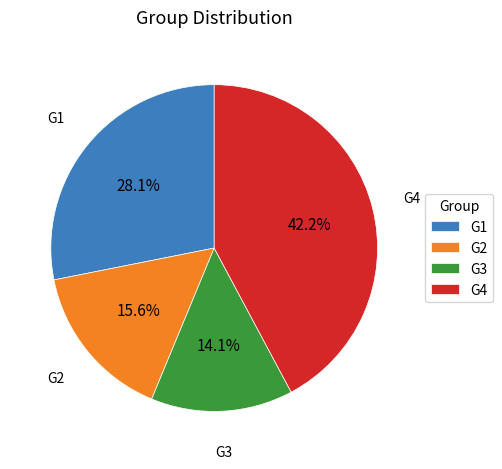

Is there a majority slice in this chart?

No